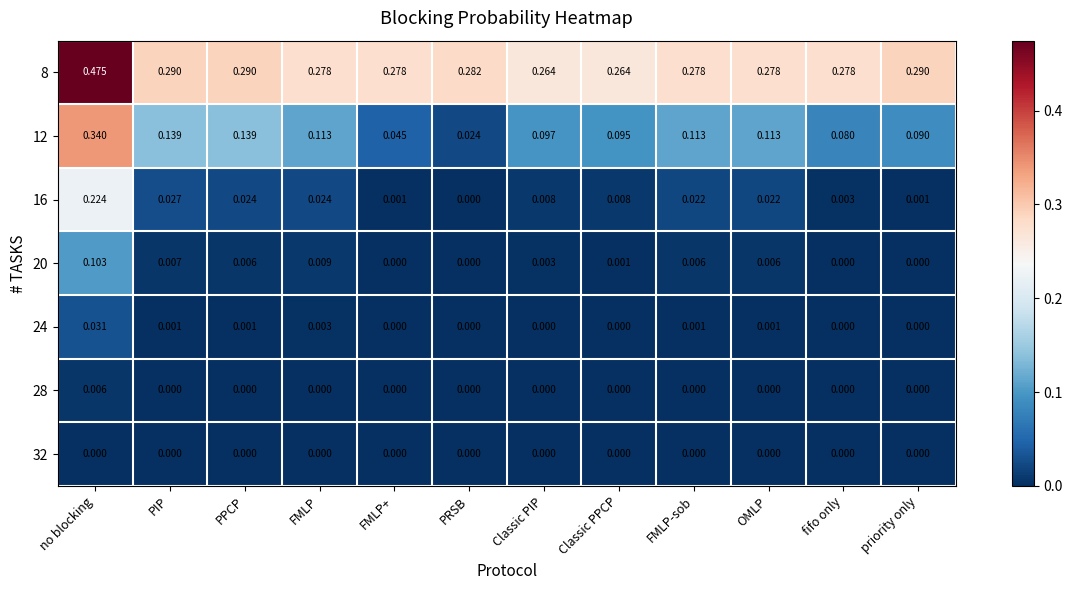

At which category is the sum across all series the highest?

no blocking